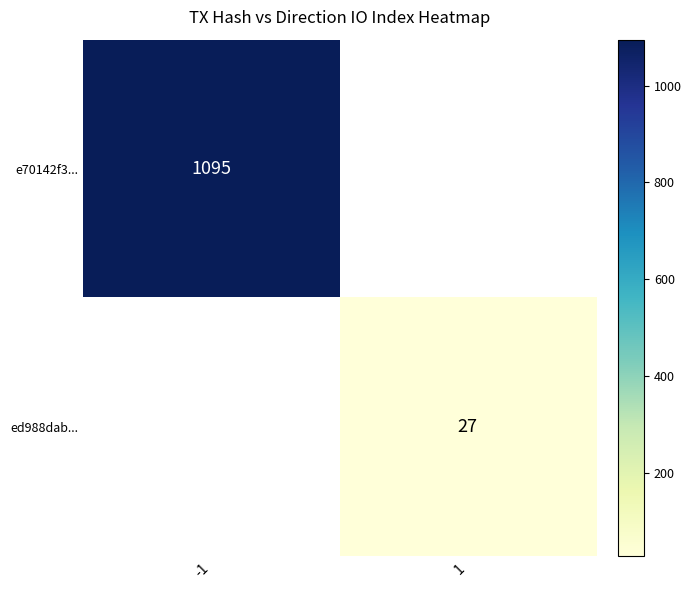

The value of ed988dab... at 1 is 27. True or false?

True